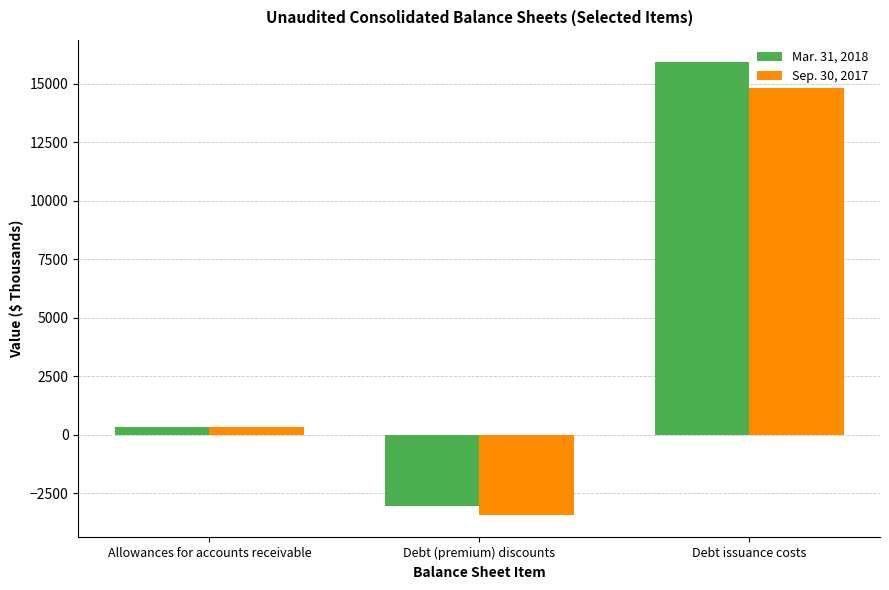

What are all the series names shown in the legend?

Mar. 31, 2018, Sep. 30, 2017